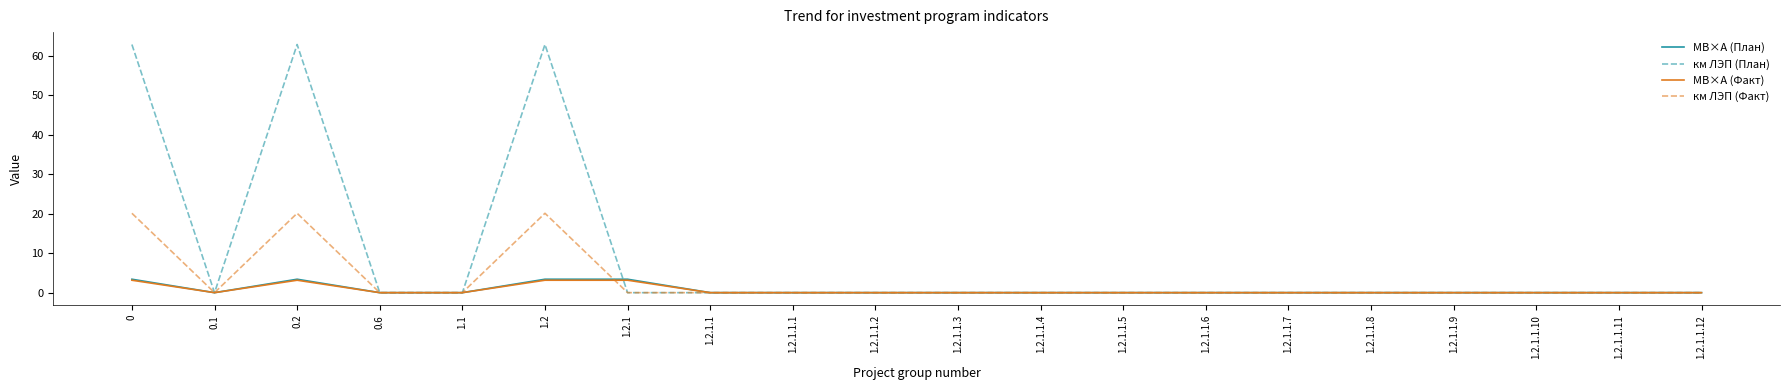

Is this an area chart (filled region under the line)?

No